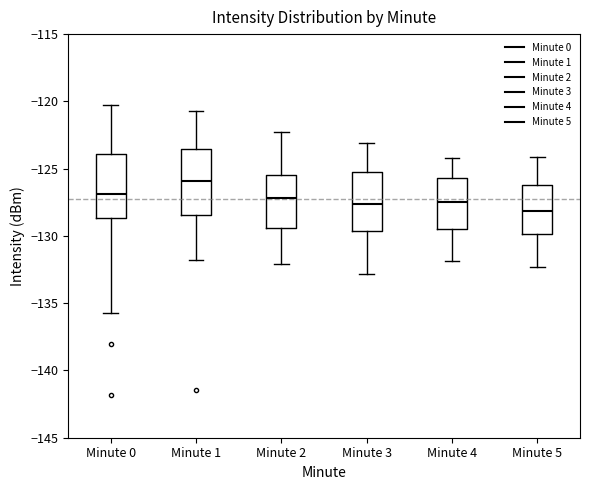

Reading left to right, transcribe this box plot: for each box, give where its median line is, the range the box spans, and where its two whiskers end, as read against the y-axis. The values are not printed on the chart, so give them approximately, as read against the axis.

Minute 0: median -127.0, box -128.5 to -124.0, whiskers -135.5 to -120.5
Minute 1: median -126.0, box -128.5 to -123.5, whiskers -132.0 to -120.5
Minute 2: median -127.0, box -129.5 to -125.5, whiskers -132.0 to -122.5
Minute 3: median -127.5, box -129.5 to -125.5, whiskers -133.0 to -123.0
Minute 4: median -127.5, box -129.5 to -125.5, whiskers -132.0 to -124.0
Minute 5: median -128.0, box -130.0 to -126.0, whiskers -132.5 to -124.0